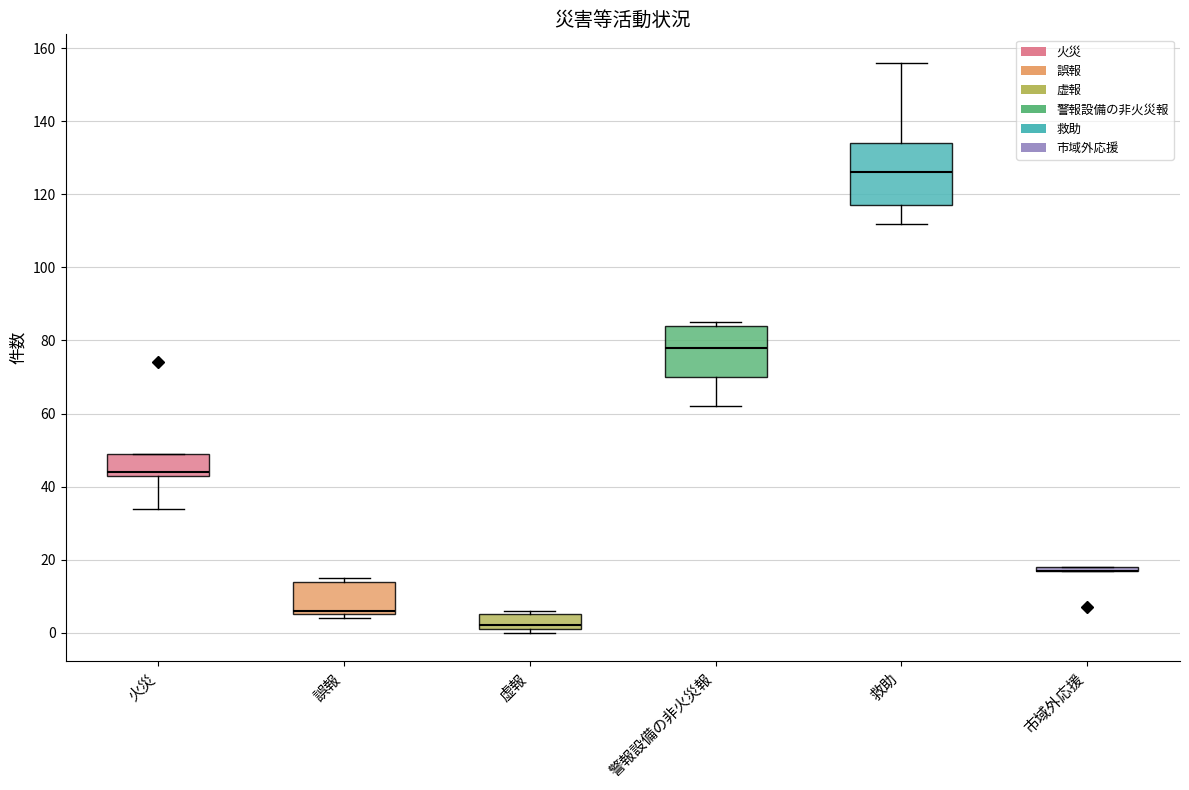

Comparing the boxes themselves (not the whiskers), which one is the tallest?

救助